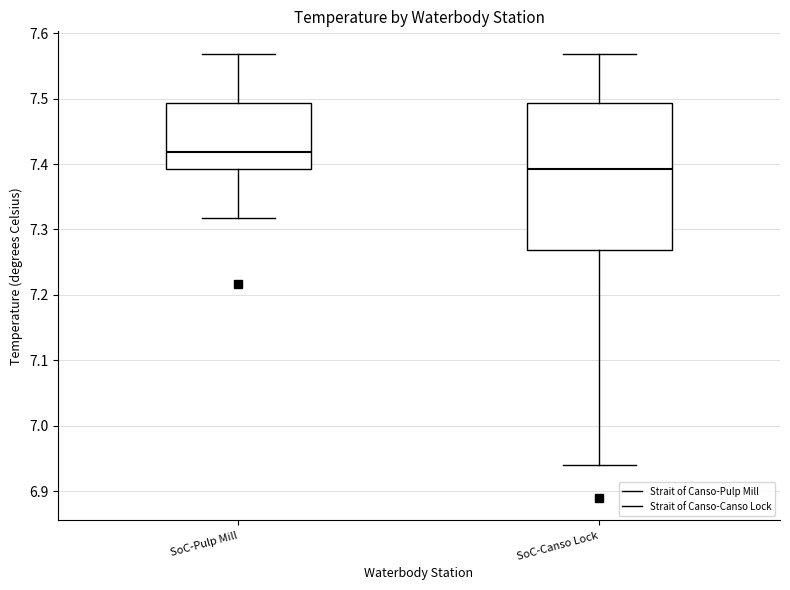

Where is the lower edge of the box for SoC-Canso Lock on the y-axis? The values are not printed on the chart, so give them approximately, as read against the axis.

7.27